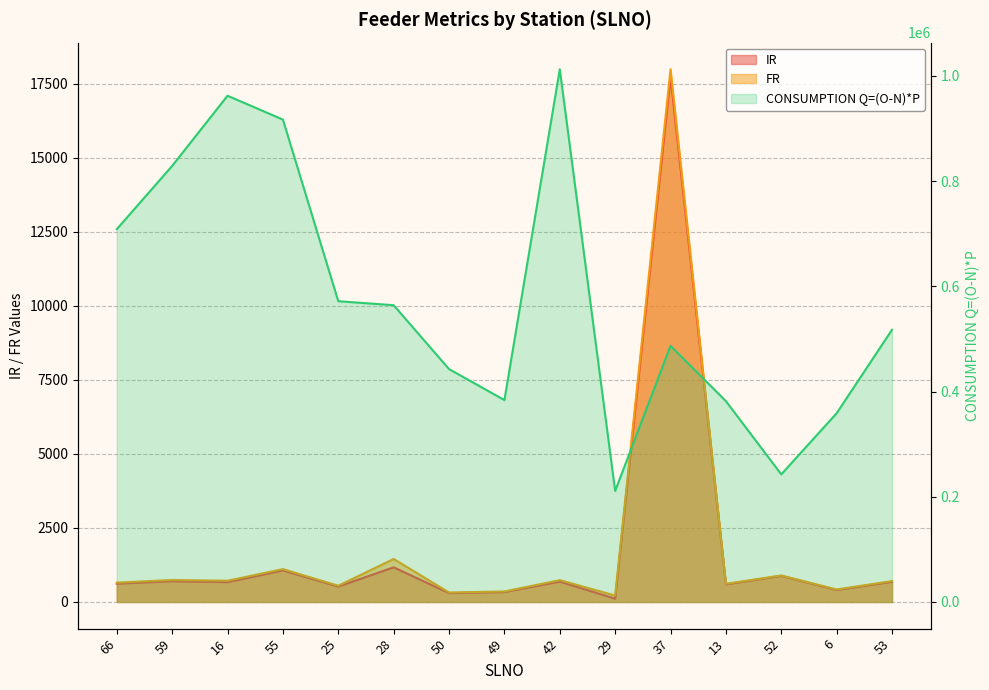

How many values in the CONSUMPTION Q=(O-N)*P series exceed 517440?

7